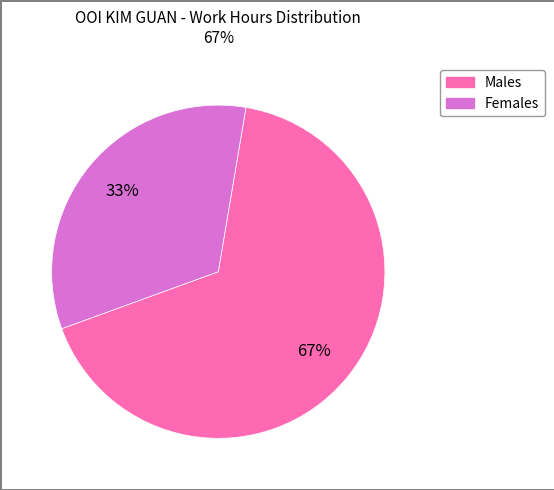

To the nearest percent, what is the average slice percentage?

50%